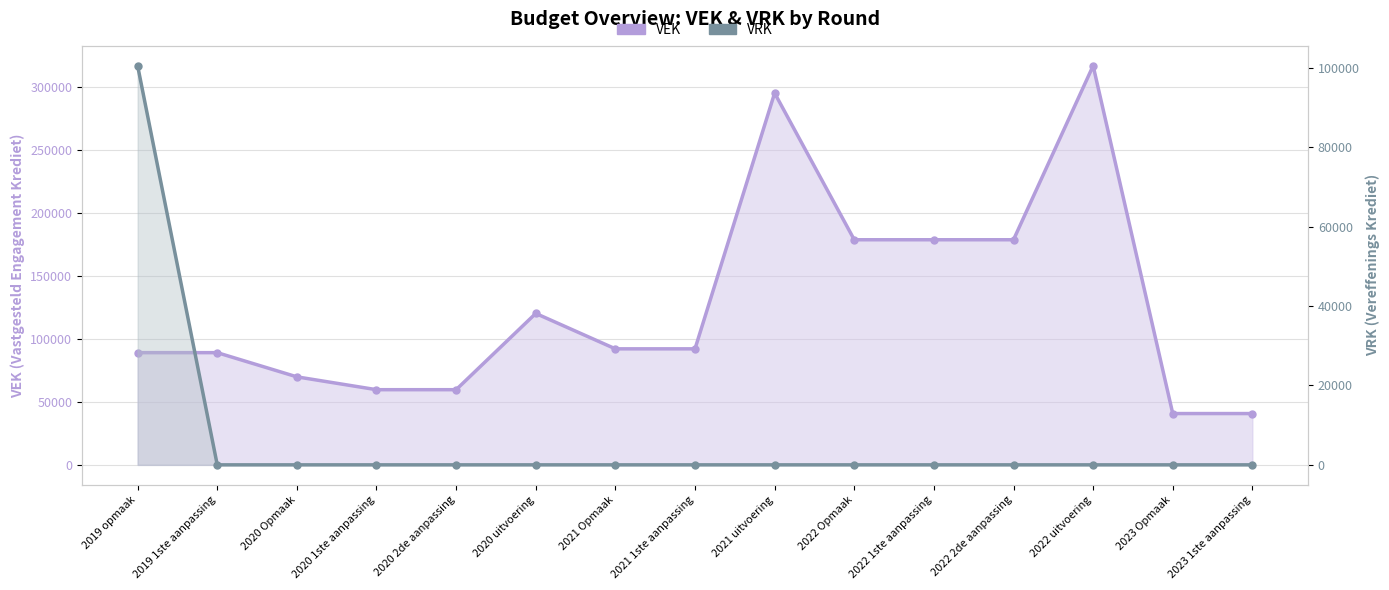

Between 2020 1ste aanpassing and 2022 2de aanpassing, which is larger?

2022 2de aanpassing